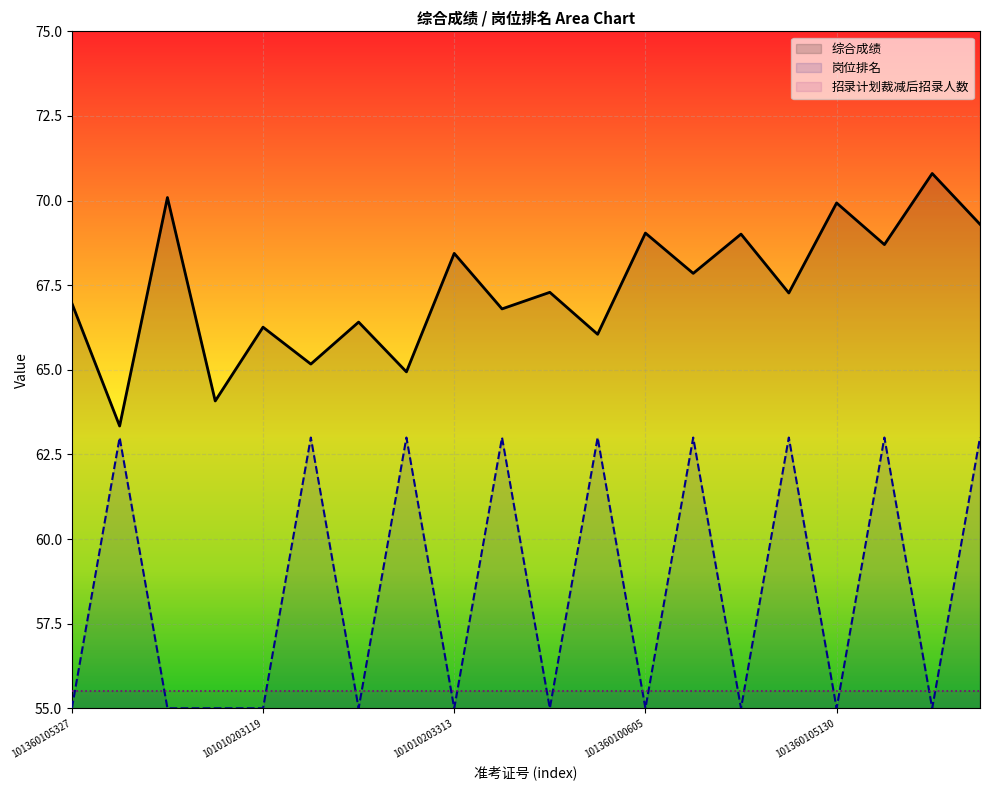

Which category has the lowest value across all series?

101360105327